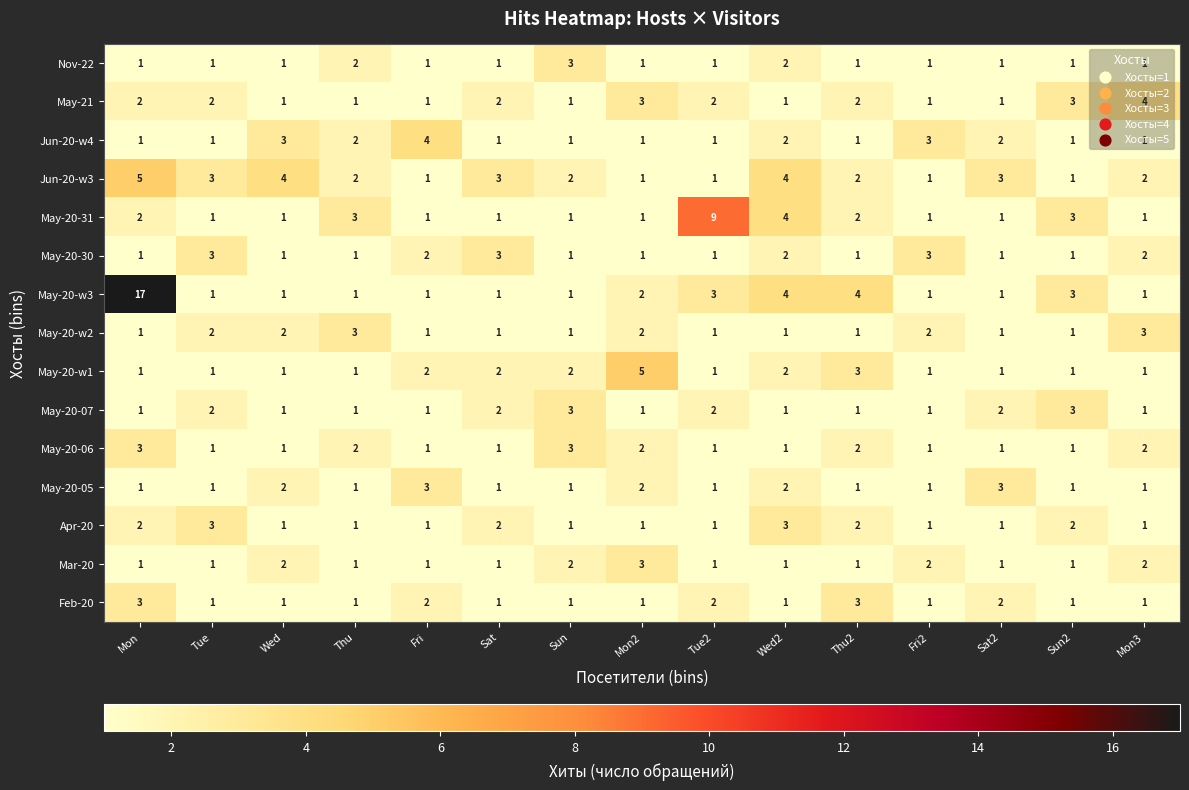

What is the spread (max minus min) of values at Wed2?

3